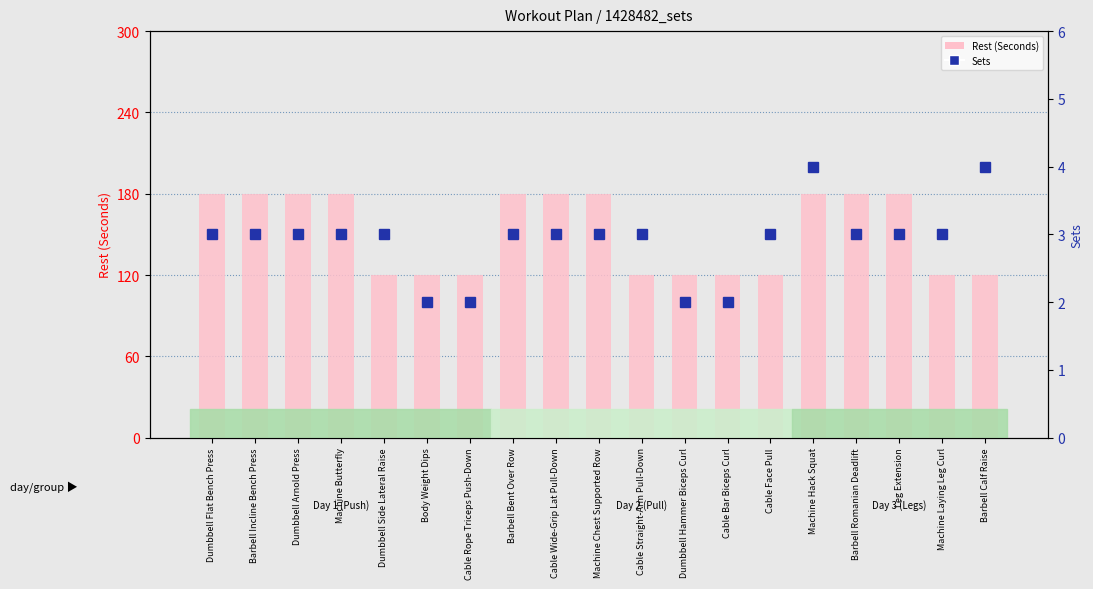

At which label does Sets first exceed 3?

Machine Hack Squat